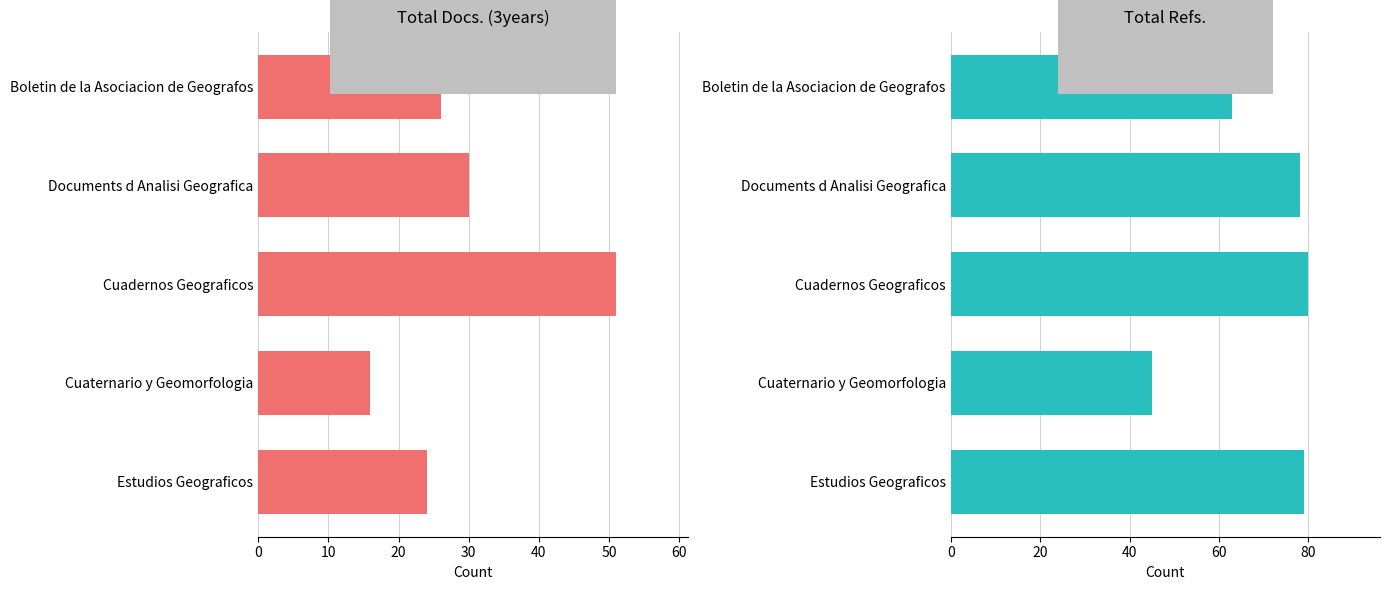

What is the minimum value shown in the chart?

16